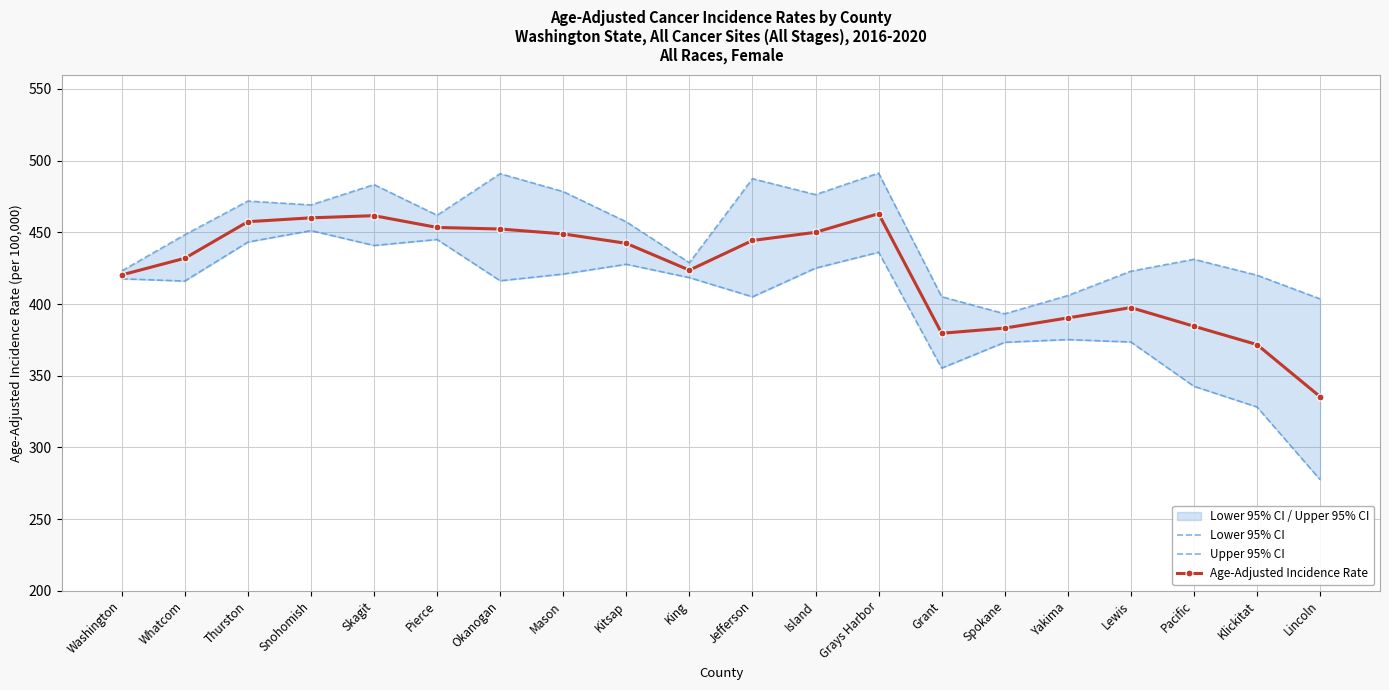

What is the value of the Age-Adjusted Incidence Rate point at the 4th from the left?

460.1